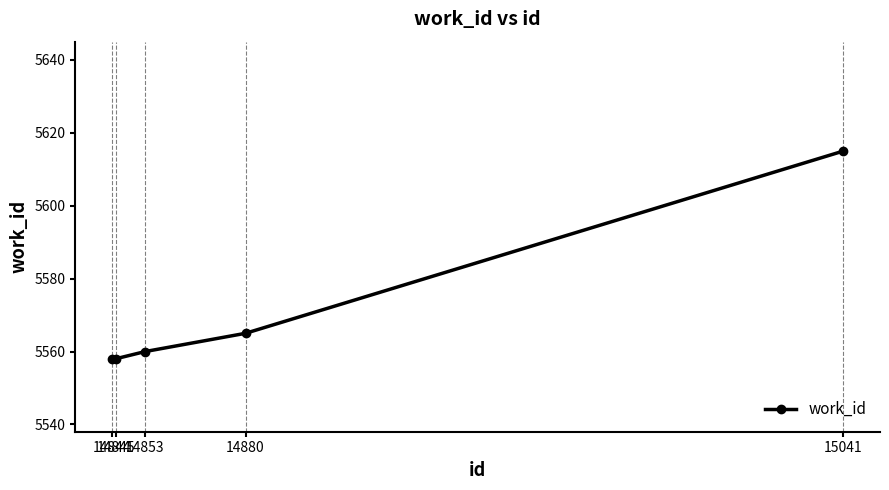

What is the minimum value shown in the chart?

5558